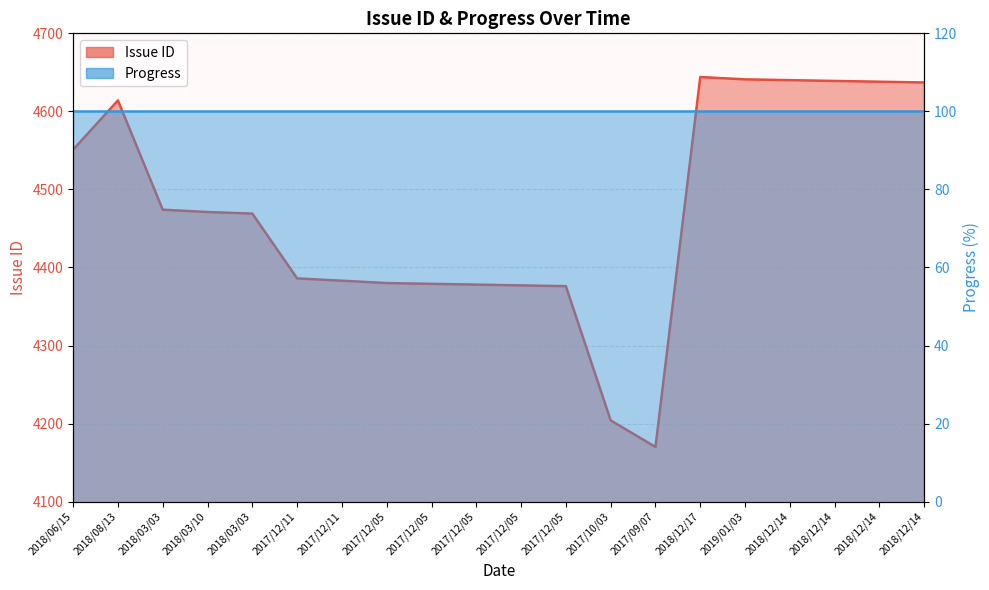

The chart shows a value of 1915 at 2018/08/13. True or false?

False